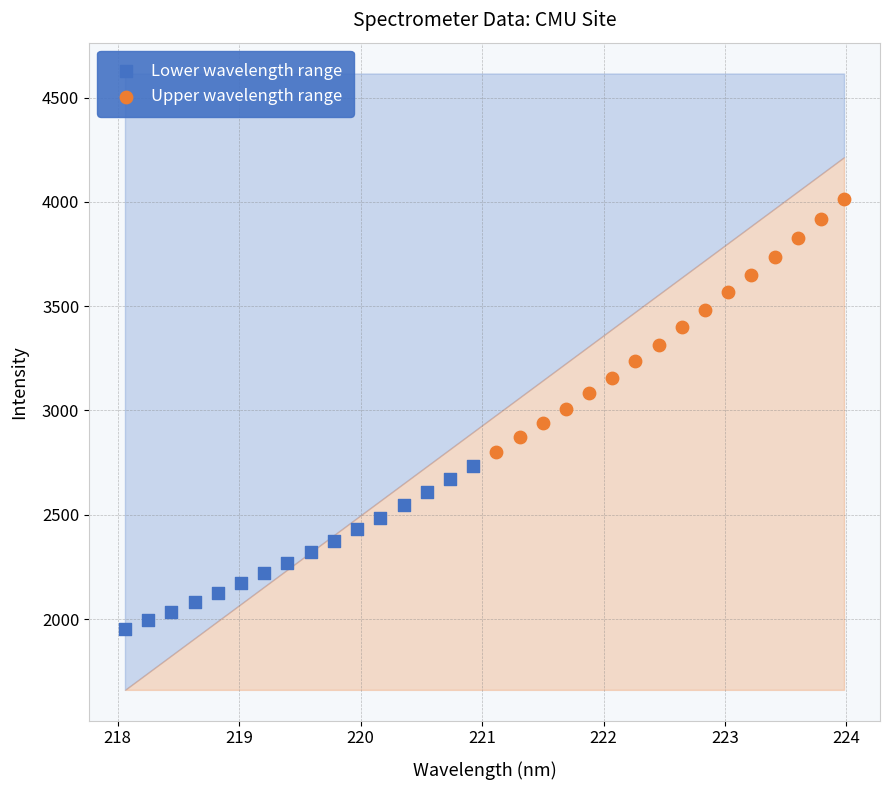

Which series contains the lowest Y value?

Lower wavelength range